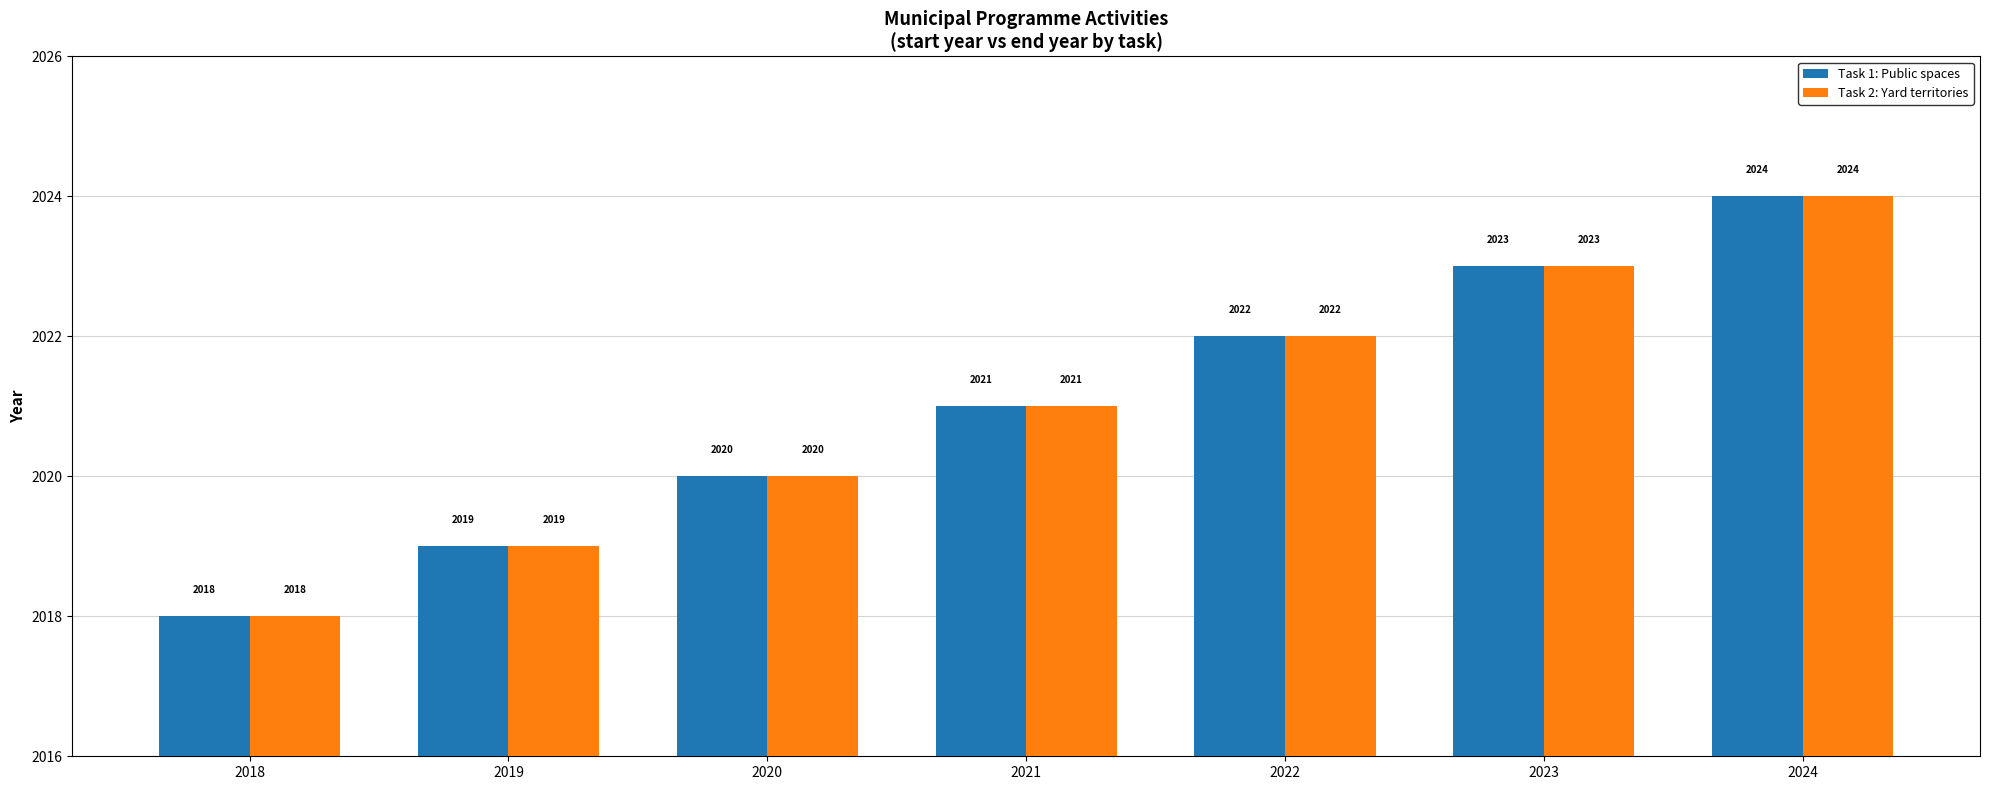

What is the lowest value of the Task 2: Yard territories series?

2018